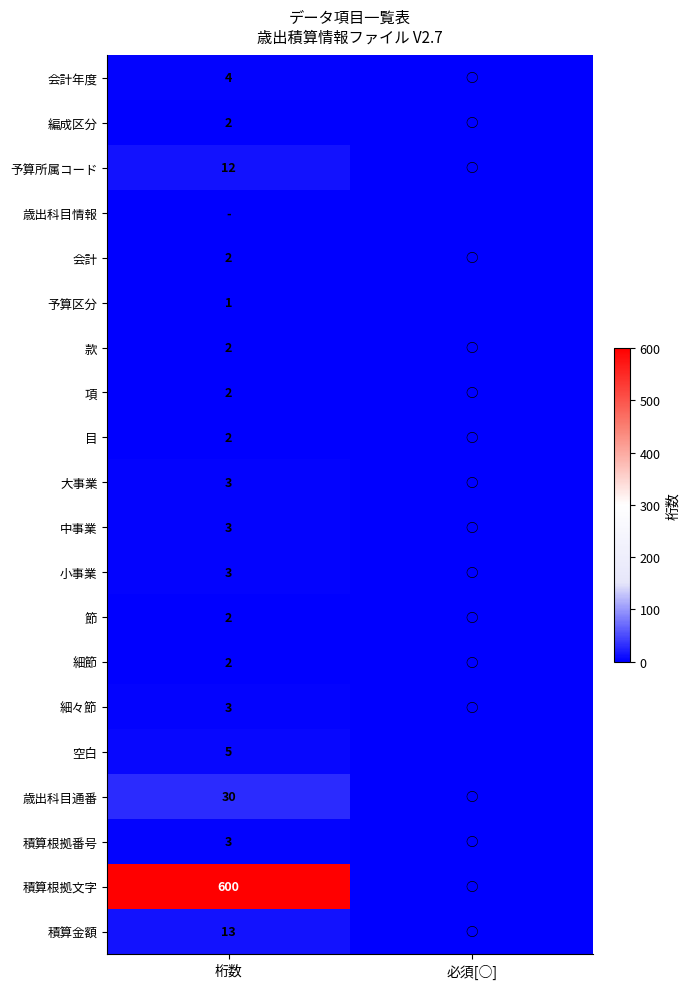

Is the value of 積算根拠番号 at 桁数 greater than the value of 項 at 桁数?

Yes